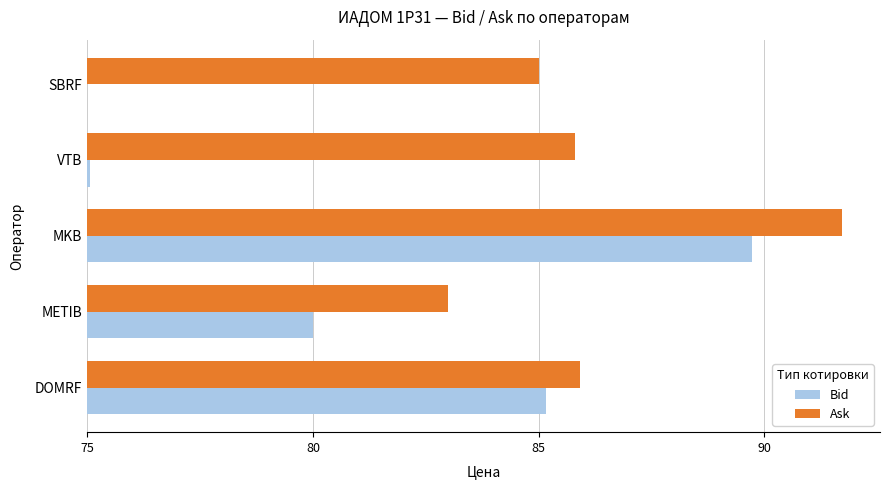

At which category is the sum across all series the highest?

MKB